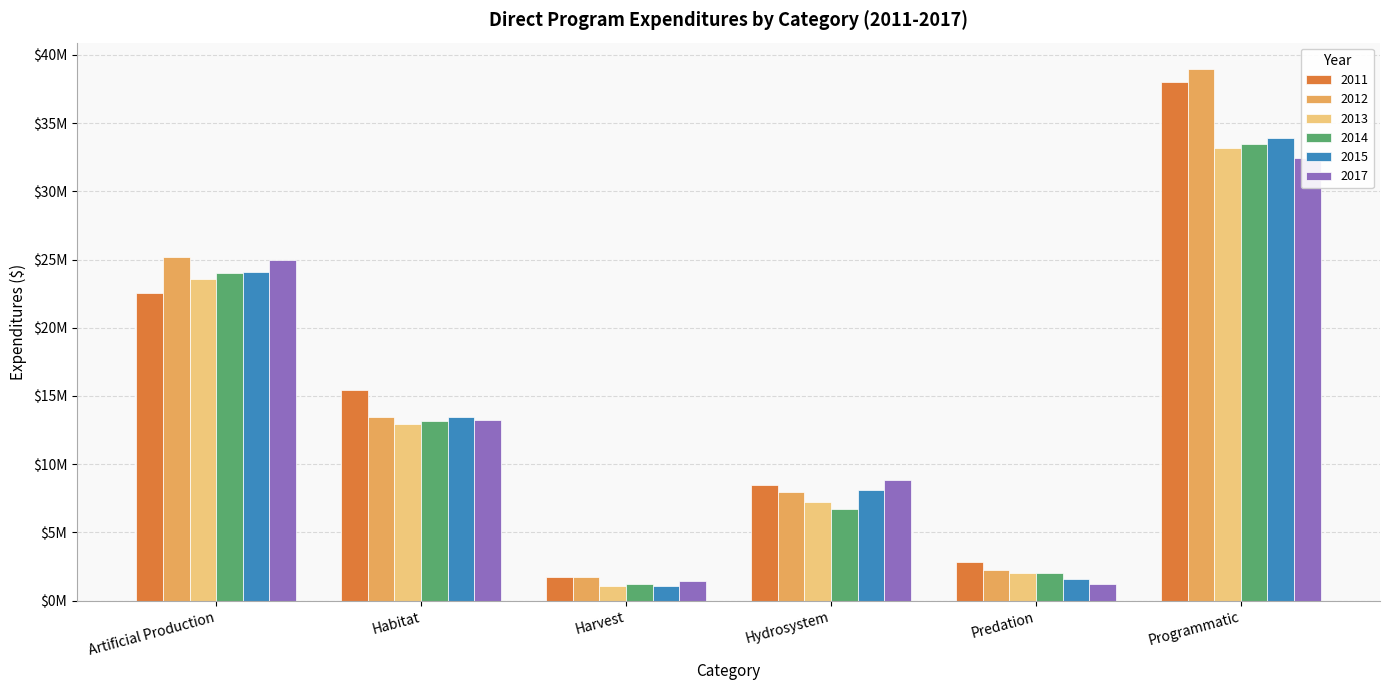

Between Artificial Production and Habitat, which is larger?

Artificial Production